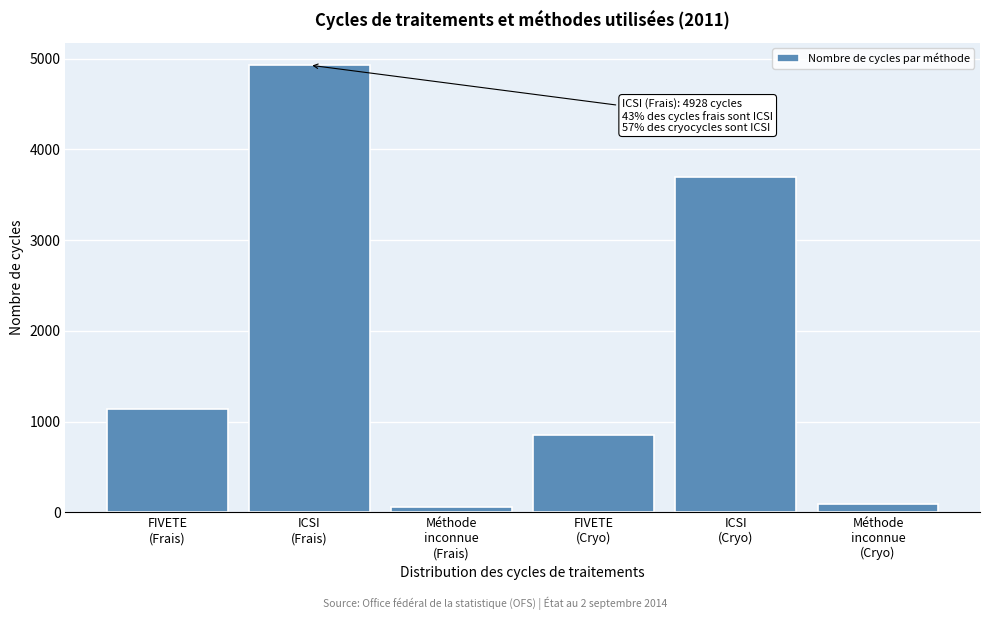

Reading right to left, extract all data points from this chart.

90	3699	850	55	4928	1135